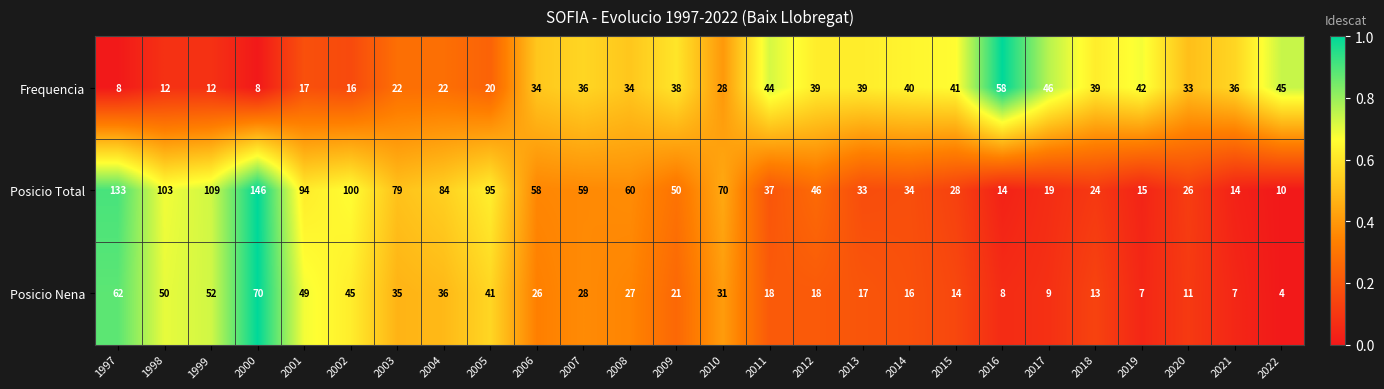

Where does the Posicio Nena series first go above 26?

1997